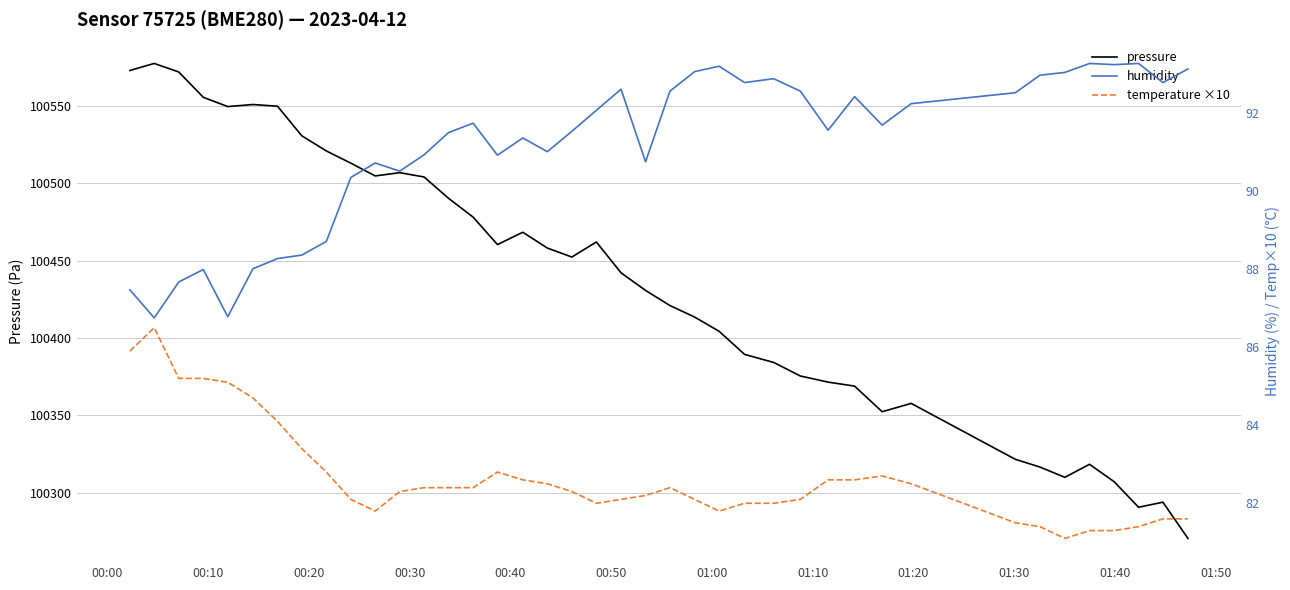

True or false: temperature ×10 has more than 2 points higher than both neighbors.

True